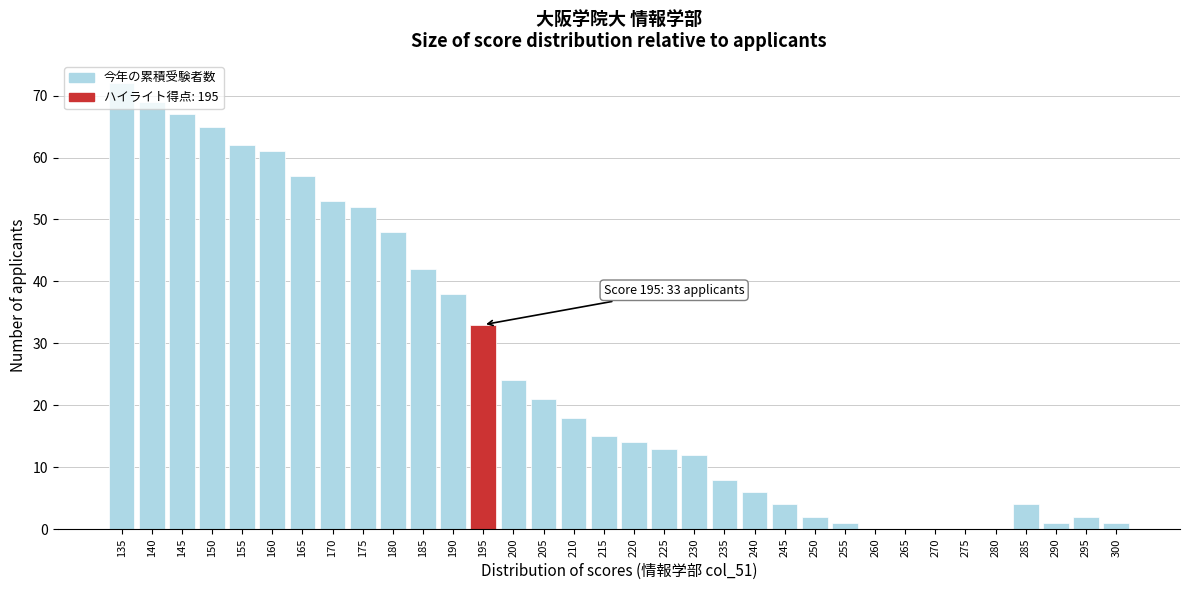

What is the maximum value shown in the chart?

72